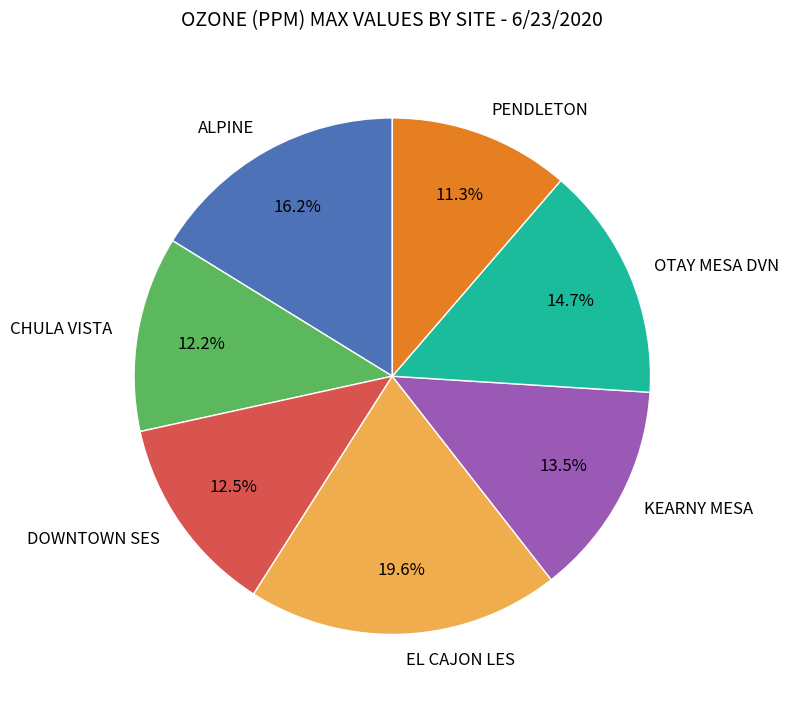

Which has a higher value, ALPINE or KEARNY MESA?

ALPINE